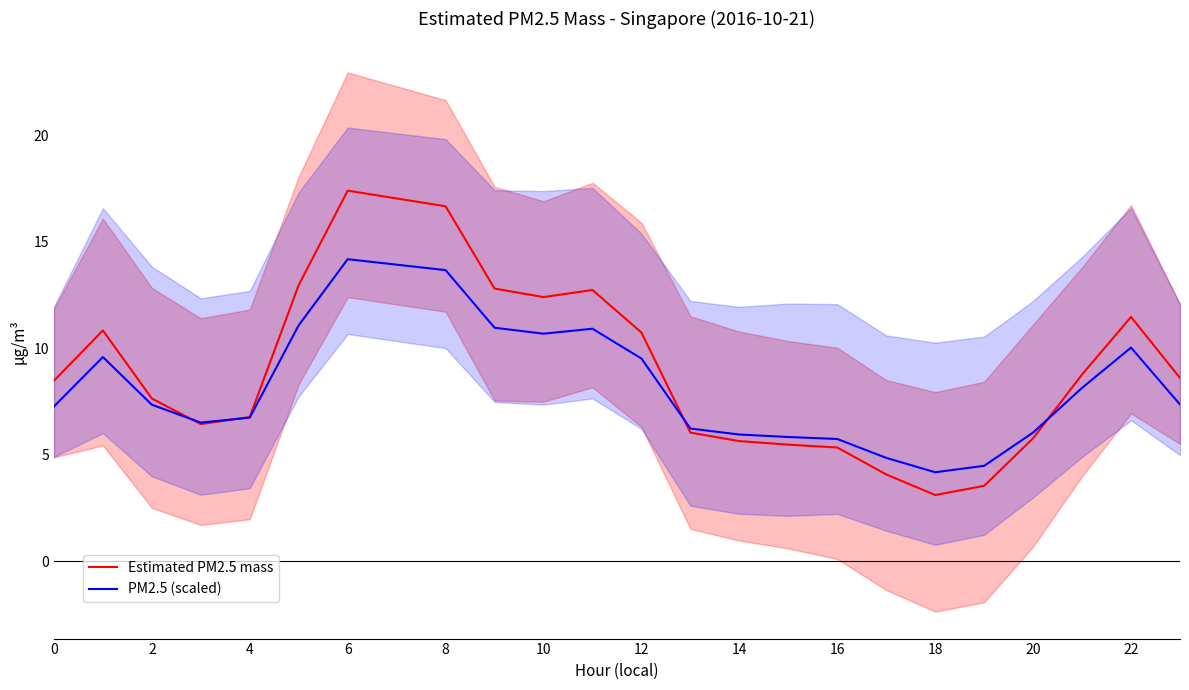

At how many categories does at least one series exceed 12?

6